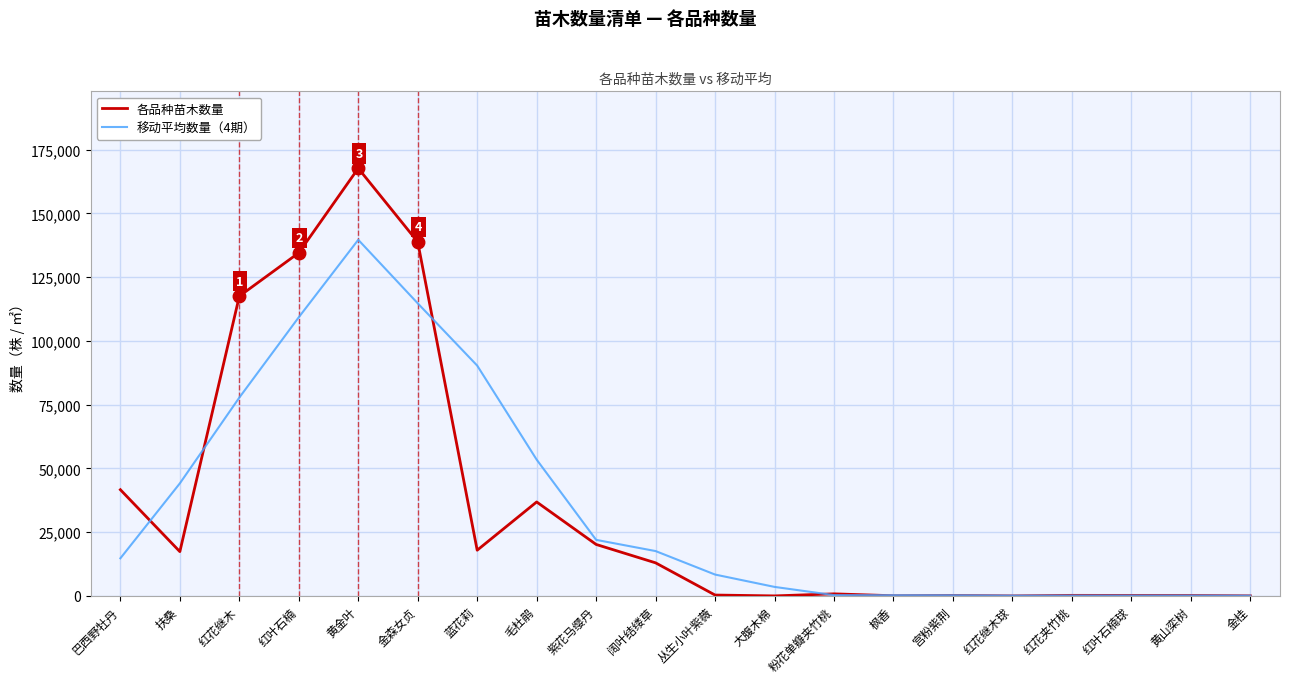

Is it true that 移动平均数量（4期） equals 8380.2 at 丛生小叶紫薇?

True